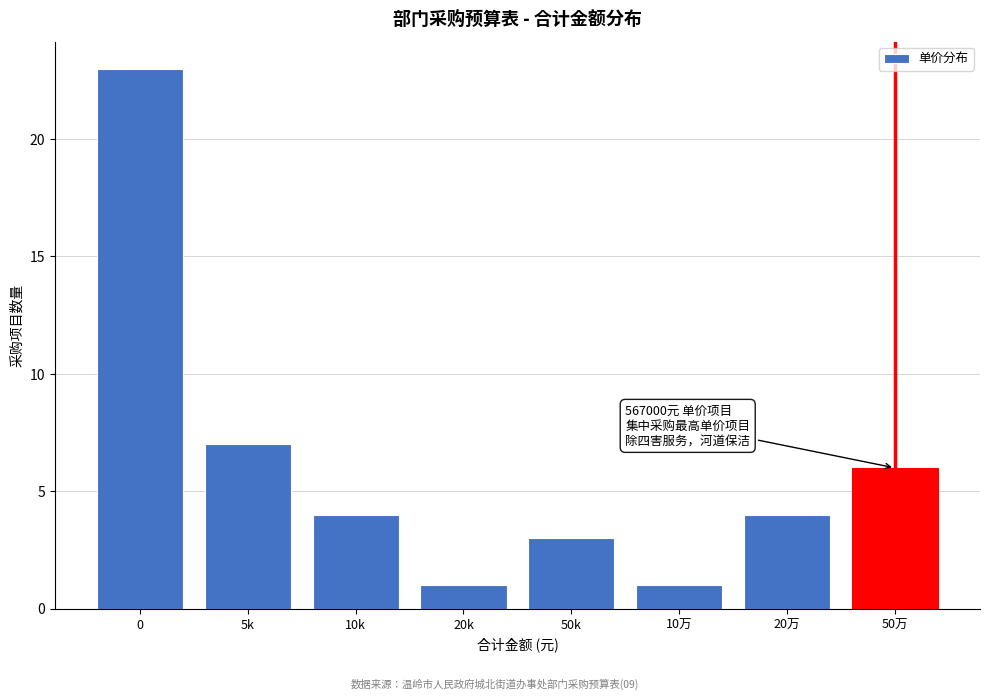

Reading left to right, what are all the values shown in this chart?

23	7	4	1	3	1	4	6